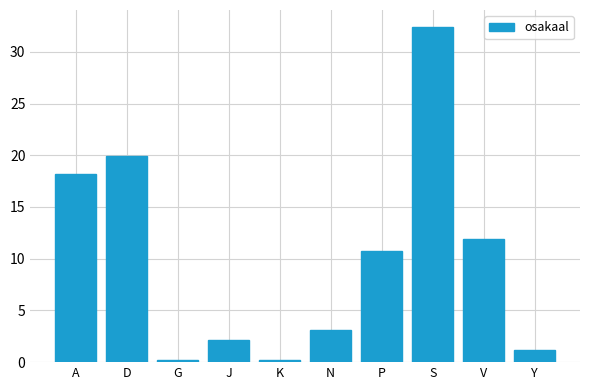

Approximately how many times larger is the value at P compared to Y?

9.2